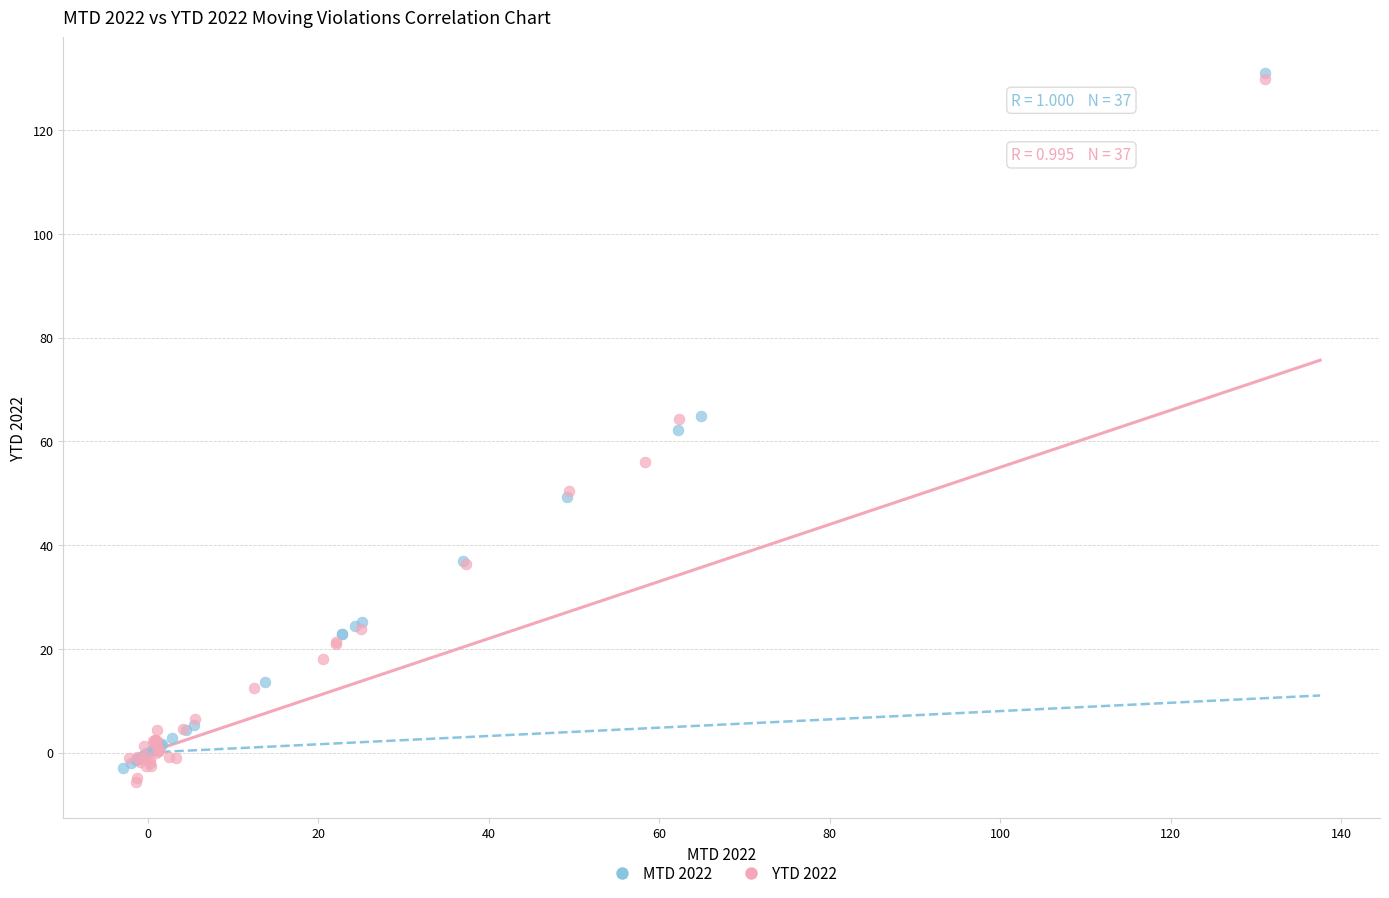

What are all the series names shown in the legend?

MTD 2022, YTD 2022